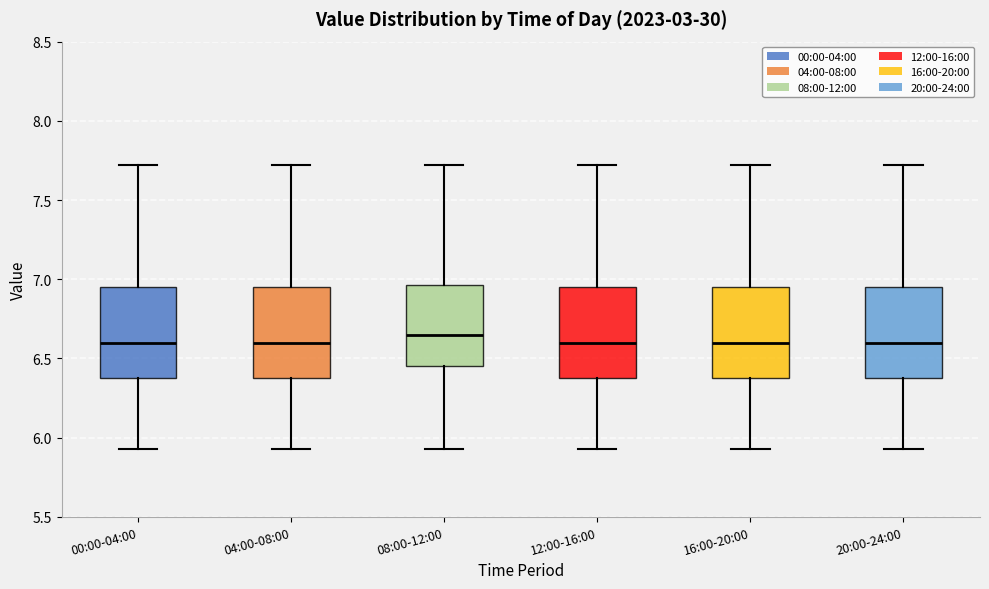

Reading left to right, transcribe this box plot: for each box, give where its median line is, the range the box spans, and where its two whiskers end, as read against the y-axis. The values are not printed on the chart, so give them approximately, as read against the axis.

00:00-04:00: median 6.60, box 6.40 to 6.95, whiskers 5.95 to 7.70
04:00-08:00: median 6.60, box 6.40 to 6.95, whiskers 5.95 to 7.70
08:00-12:00: median 6.65, box 6.45 to 6.95, whiskers 5.95 to 7.70
12:00-16:00: median 6.60, box 6.40 to 6.95, whiskers 5.95 to 7.70
16:00-20:00: median 6.60, box 6.40 to 6.95, whiskers 5.95 to 7.70
20:00-24:00: median 6.60, box 6.40 to 6.95, whiskers 5.95 to 7.70